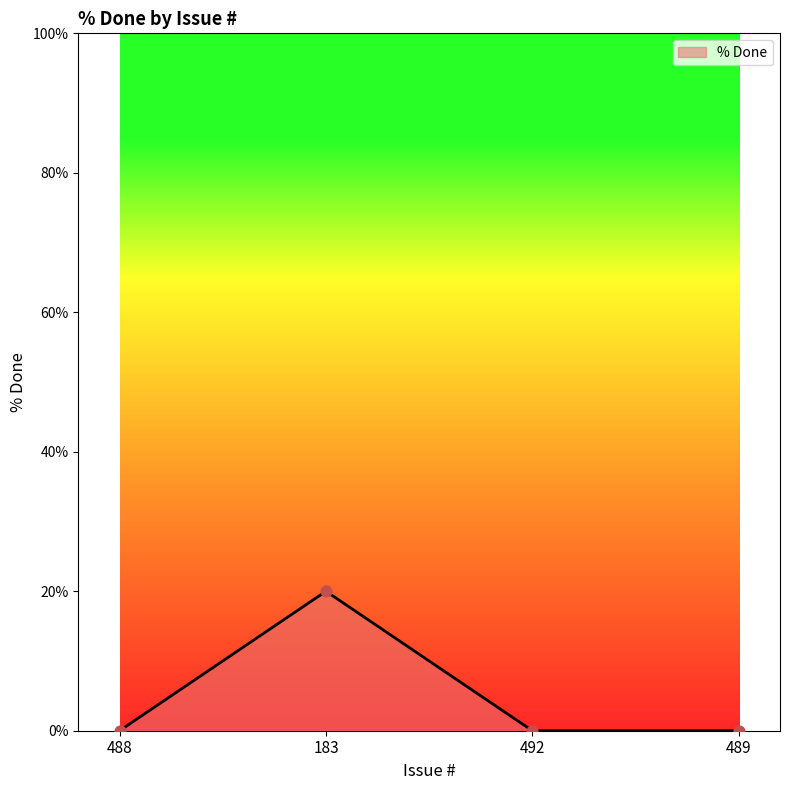

Which has a higher value, 489 or 183?

183